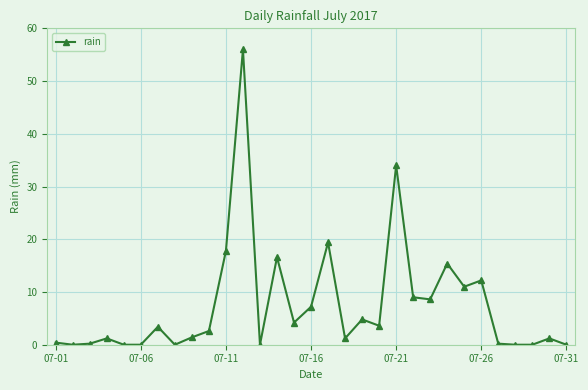

What is the sum of all values?

231.6